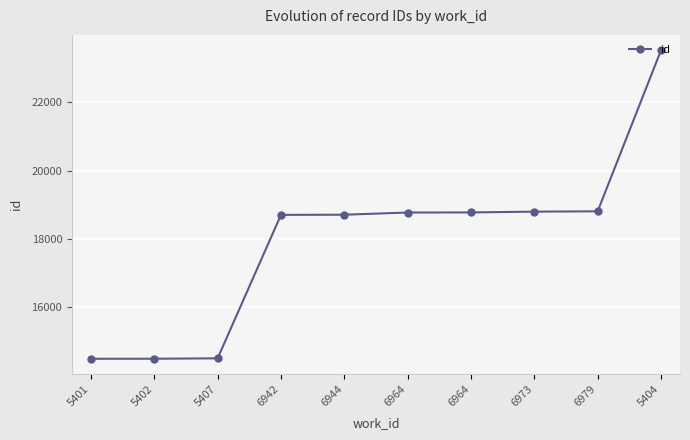

Which label corresponds to the smallest value in the chart?

5401